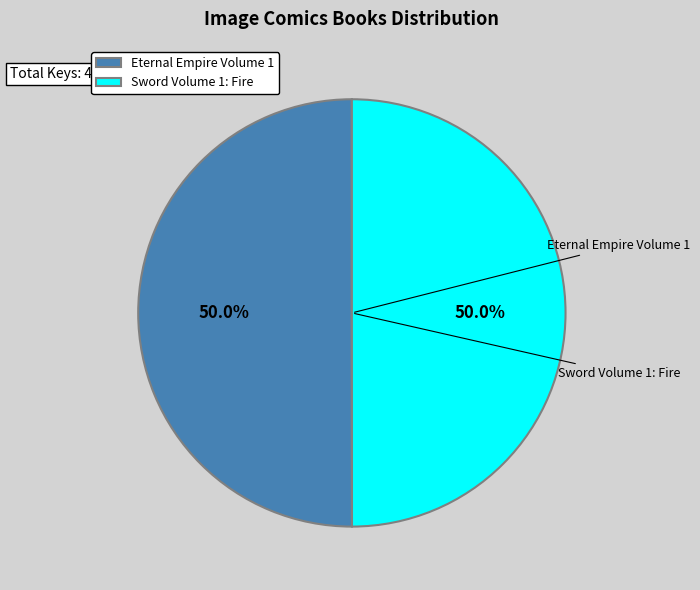

True or false: Eternal Empire Volume 1 accounts for 50% of the total.

True